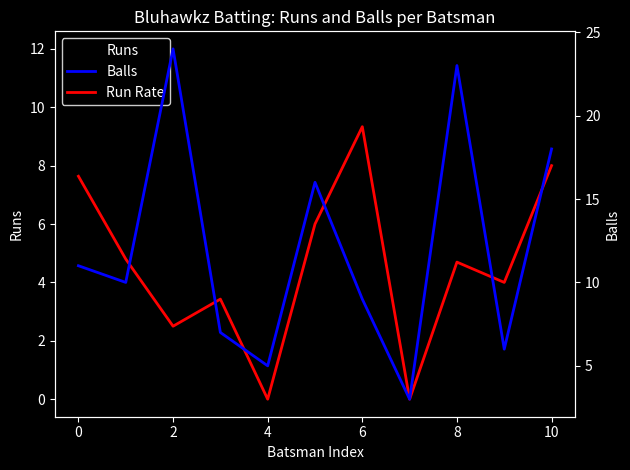

In Run Rate, how many points are lower than both neighbors (excluding endpoints)?

4